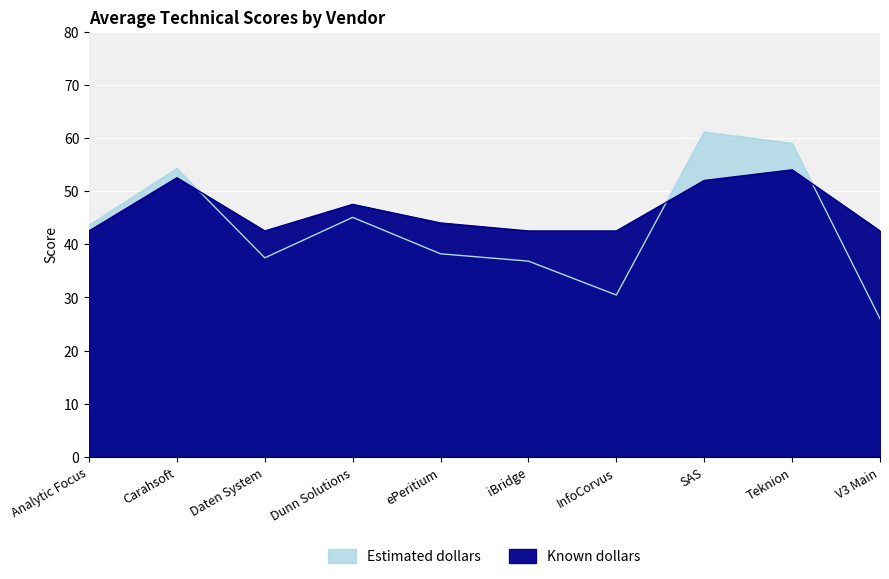

After their last crossing, which series has the higher values: Estimated dollars or Known dollars?

Known dollars